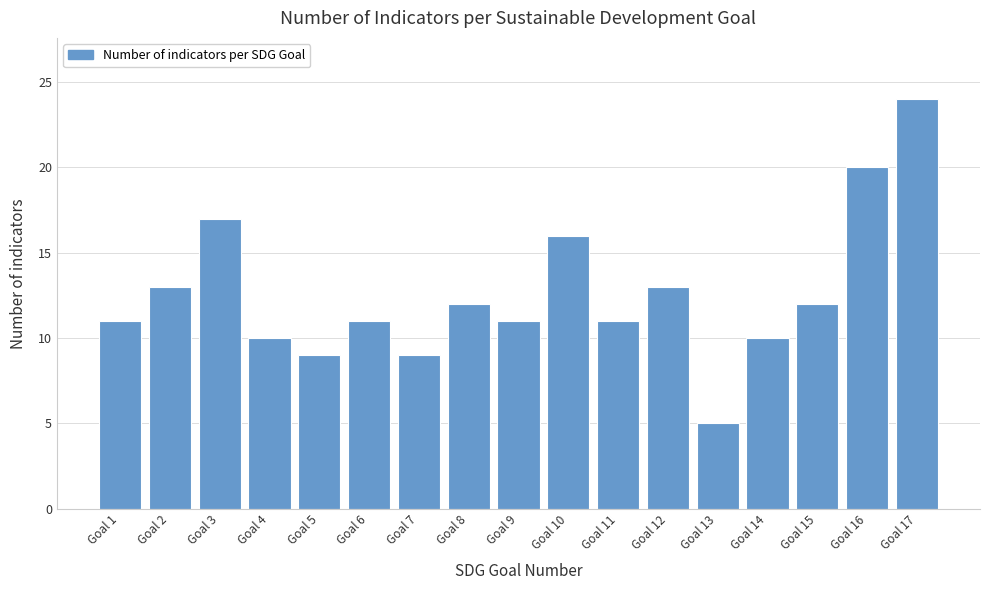

Reading right to left, list all the values displayed in this chart.

Goal 17=24	Goal 16=20	Goal 15=12	Goal 14=10	Goal 13=5	Goal 12=13	Goal 11=11	Goal 10=16	Goal 9=11	Goal 8=12	Goal 7=9	Goal 6=11	Goal 5=9	Goal 4=10	Goal 3=17	Goal 2=13	Goal 1=11